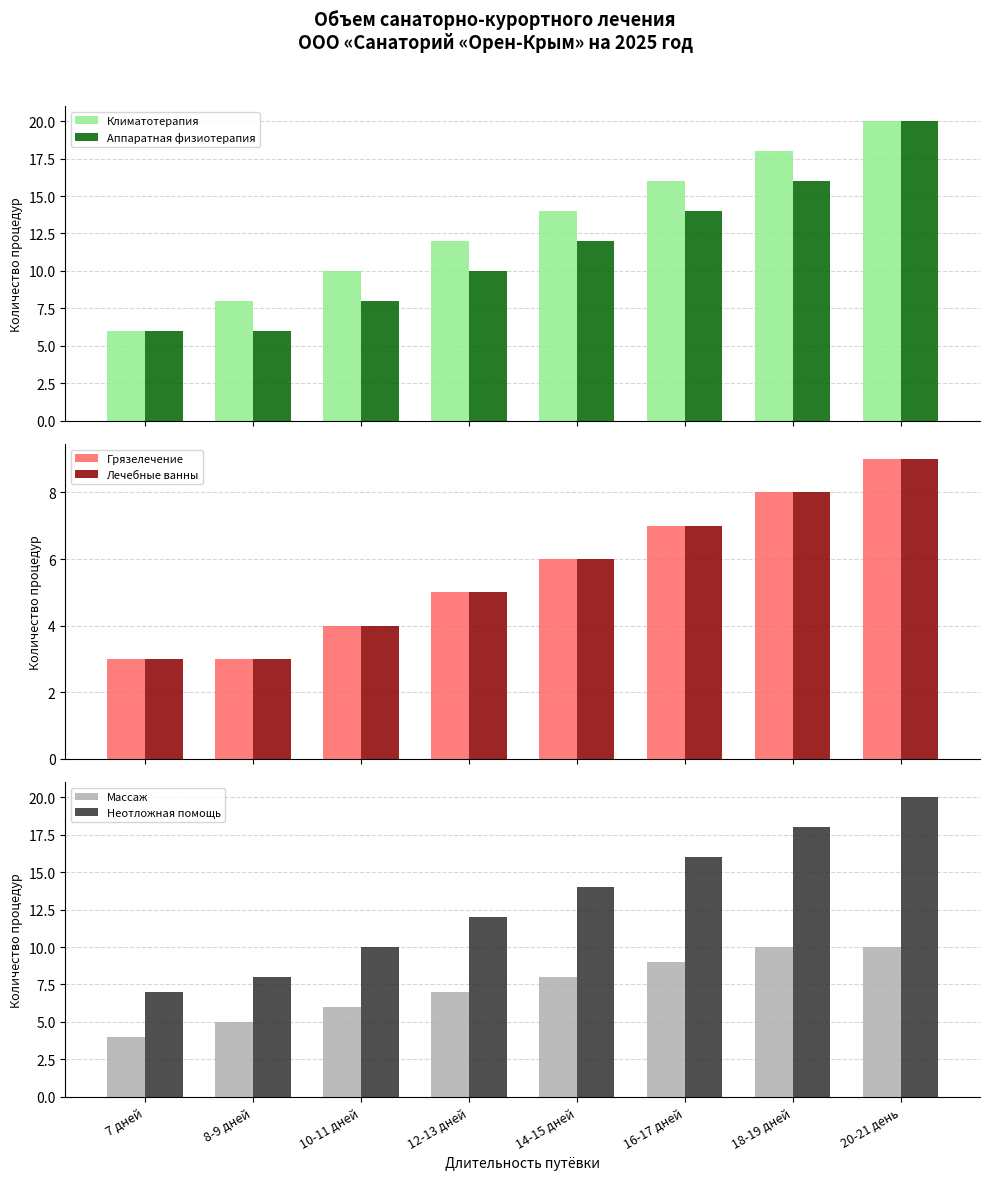

What is the approximate value of Массаж at 14-15 дней?

8